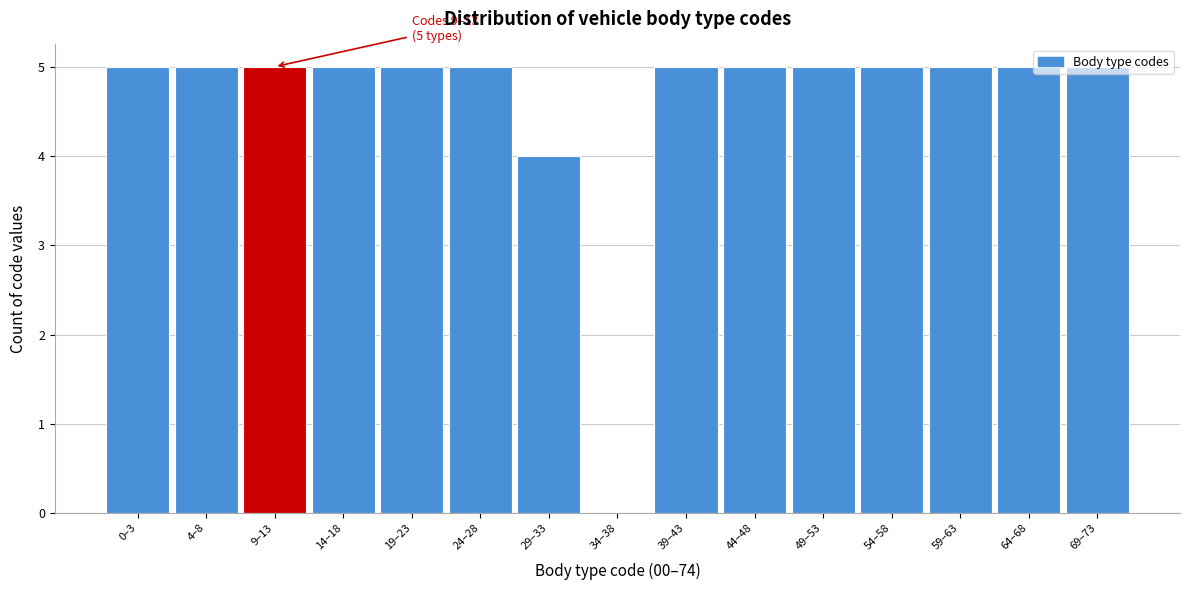

What is the sum of all values?

69